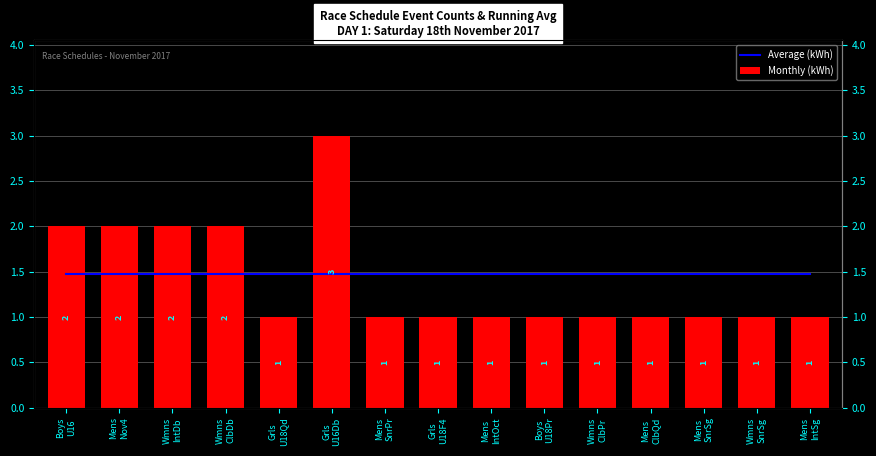

Which series has the largest range (max minus min)?

Monthly (kWh)